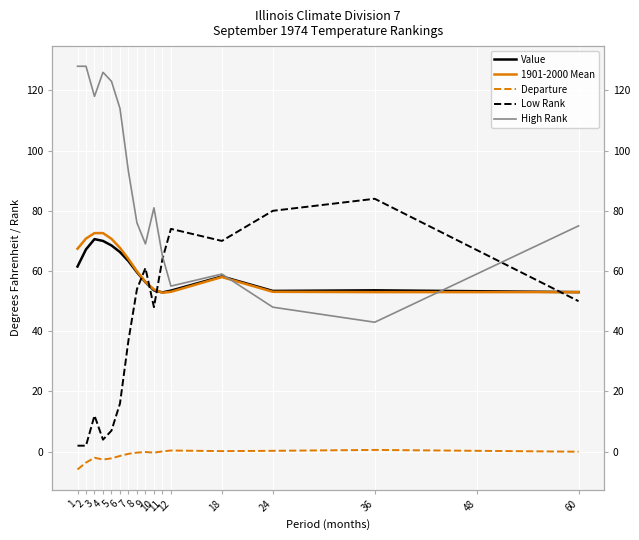

Reading left to right, extract all data points from this chart.

Value: 61.5	67.2	70.6	70.0	68.5	66.3	63.3	59.6	56.3	53.6	52.9	53.5	58.2	53.4	53.6	53.3	53.0
1901-2000 Mean: 67.4	70.8	72.6	72.6	70.7	67.7	64.0	59.9	56.4	53.9	52.8	53.1	58.0	53.1	53.0	53.0	53.0
Departure: -5.9	-3.6	-2.0	-2.6	-2.2	-1.4	-0.7	-0.3	-0.1	-0.3	0.1	0.4	0.2	0.3	0.6	0.3	0.0
Low Rank: 2.0	2.0	12.0	4.0	7.0	16.0	37.0	54.0	61.0	48.0	64.0	74.0	70.0	80.0	84.0	67.0	50.0
High Rank: 128.0	128.0	118.0	126.0	123.0	114.0	93.0	76.0	69.0	81.0	65.0	55.0	59.0	48.0	43.0	59.0	75.0